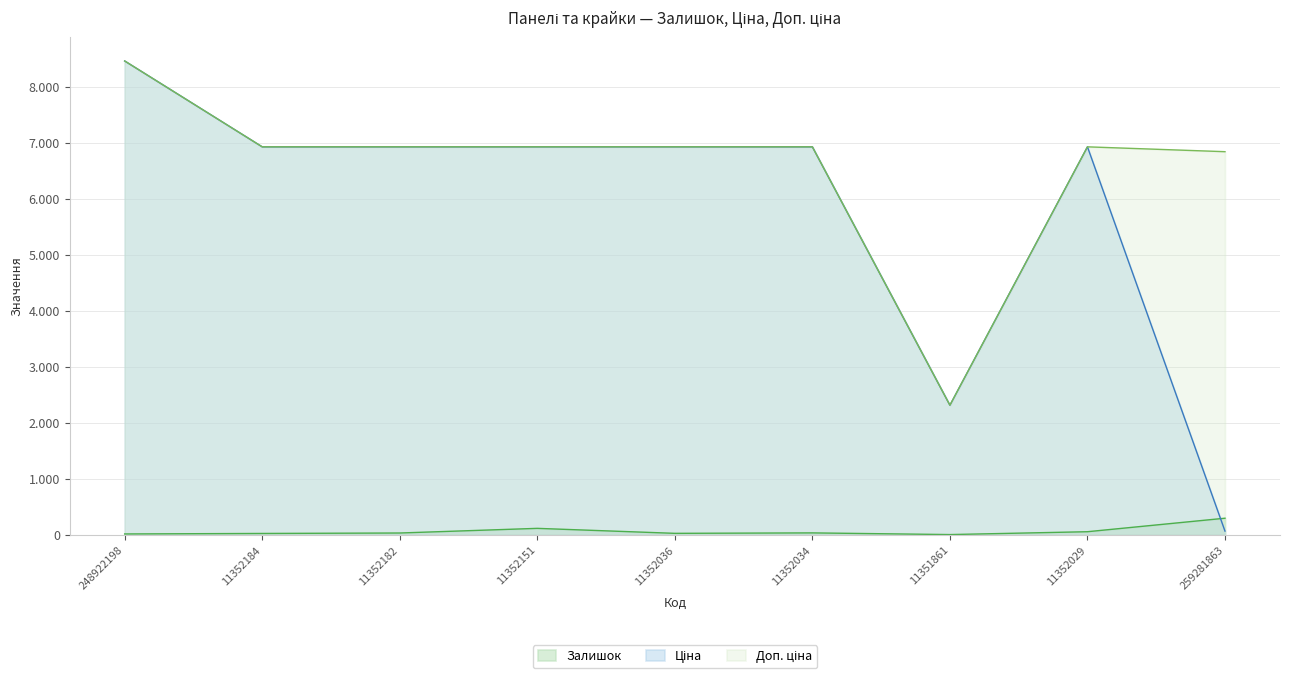

Reading left to right, what are all the values shown in this chart?

Залишок: 17.0	26.0	34.0	117.0	28.0	36.0	6.0	57.0	298.0
Ціна: 8463.0	6929.6	6929.6	6929.6	6929.6	6929.6	2315.9	6929.6	68.4
Доп. ціна: 8463.0	6929.6	6929.6	6929.6	6929.6	6929.6	2316.0	6929.6	6843.0